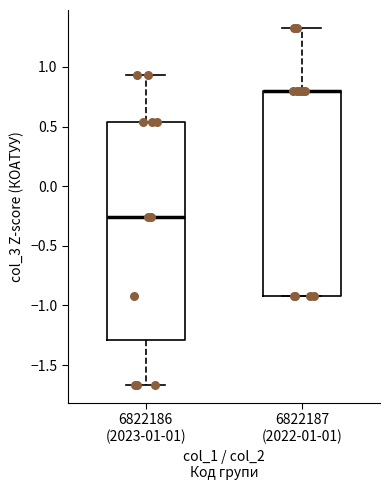

Where does the upper whisker of the box for 6822186 (2023-01-01) end on the y-axis? The values are not printed on the chart, so give them approximately, as read against the axis.

0.95